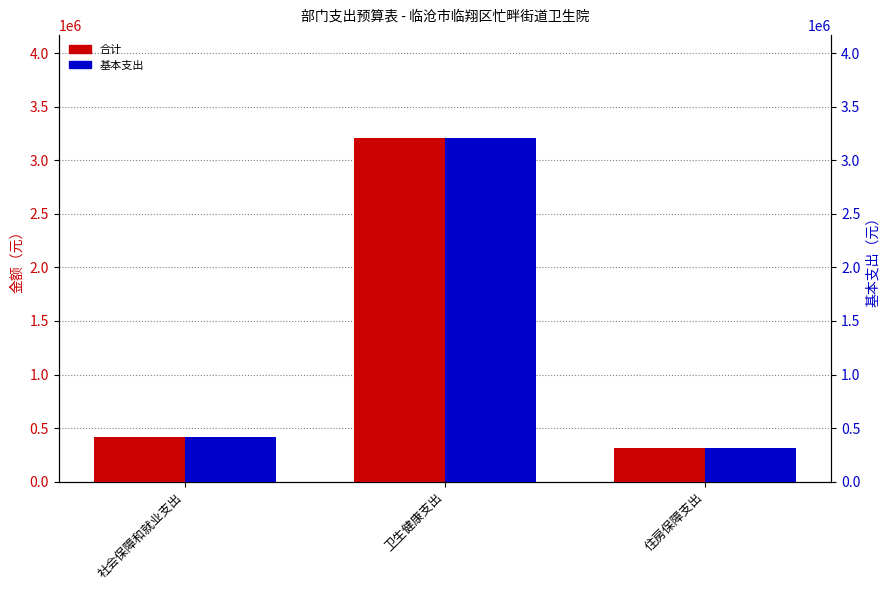

Reading right to left, list all the values displayed in this chart.

合计: 住房保障支出=308665.4	卫生健康支出=3210124.0	社会保障和就业支出=411553.9
基本支出: 住房保障支出=308665.4	卫生健康支出=3210124.0	社会保障和就业支出=411553.9